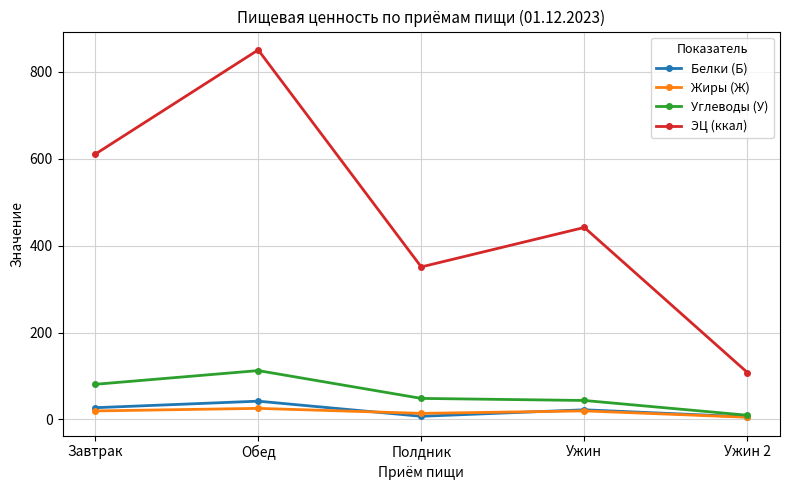

What is the difference between the Белки (Б) values at Завтрак and Обед?

15.1